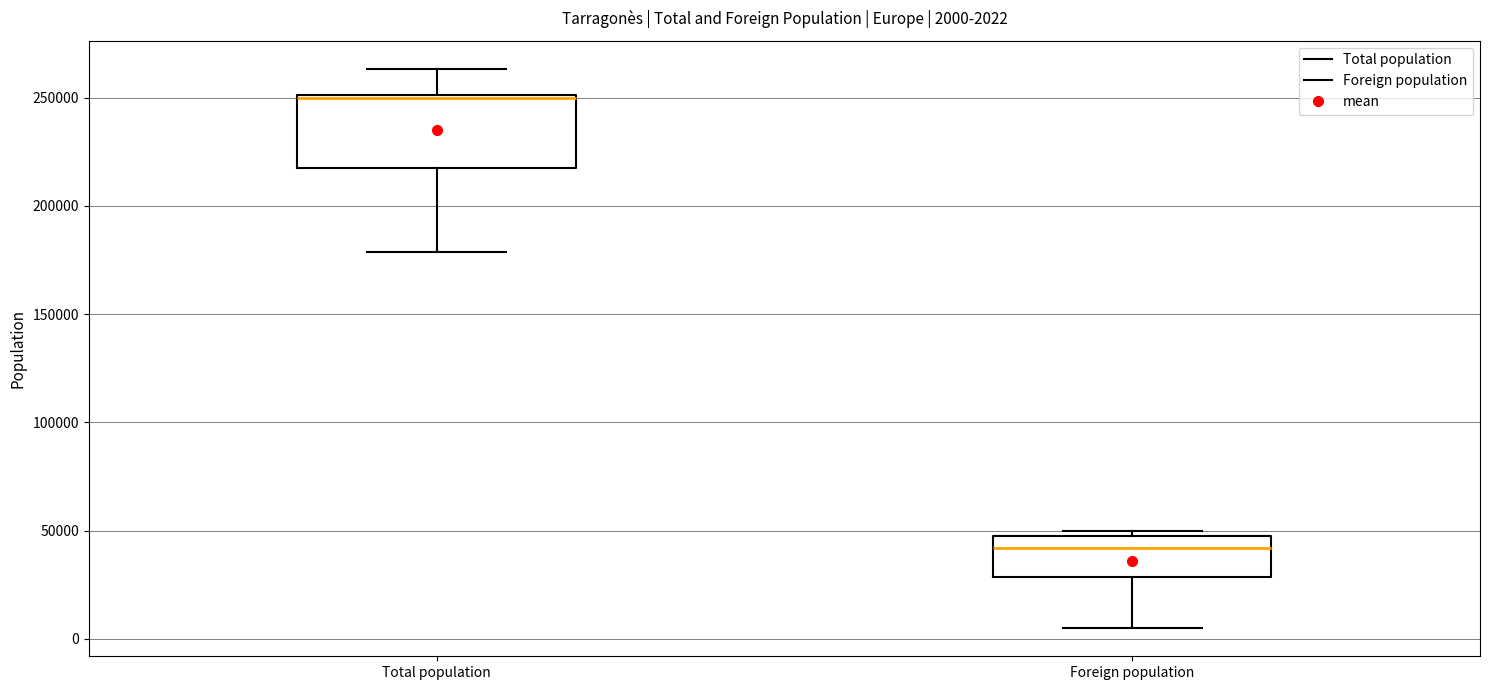

Comparing the boxes themselves (not the whiskers), which one is the tallest?

Total population